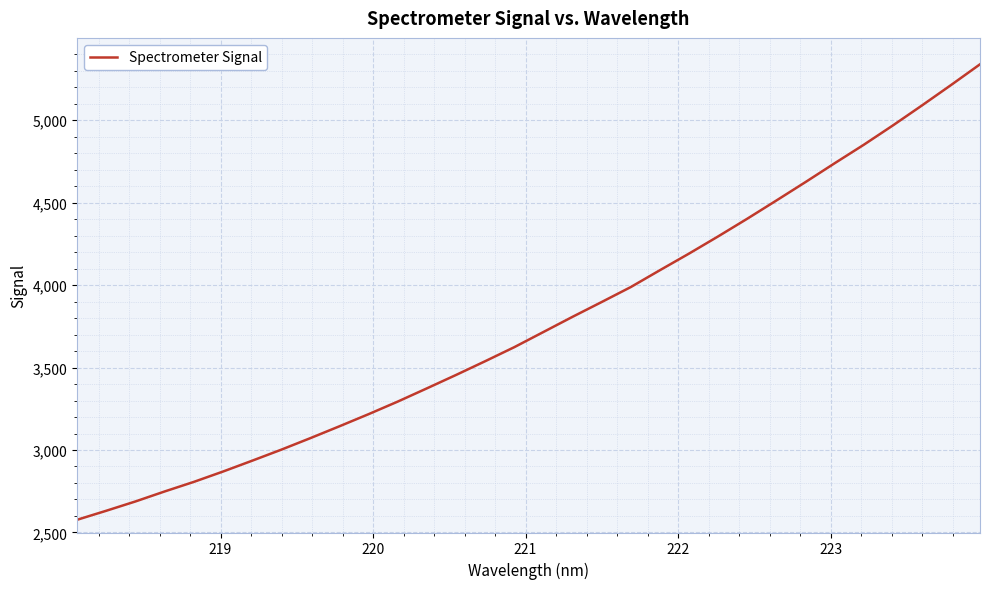

Count the number of data series in this chart.

1